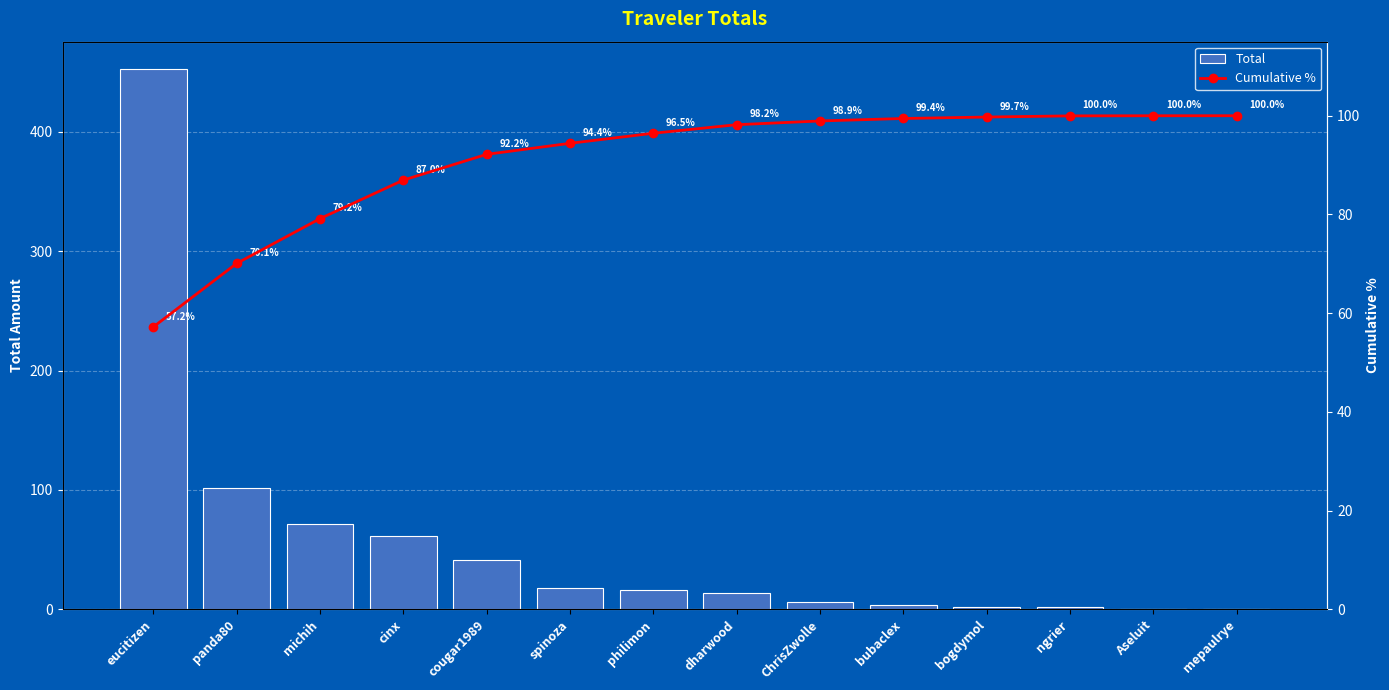

Which category has the lowest value across all series?

mepaulrye